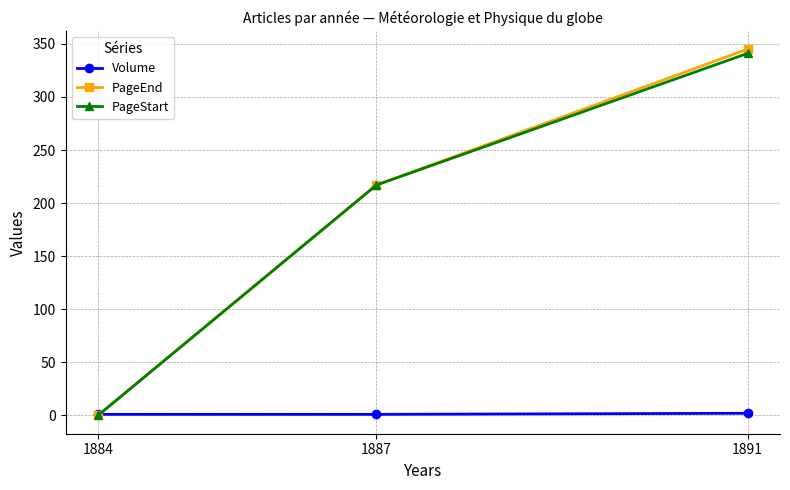

Which category has the highest value across all series?

1891